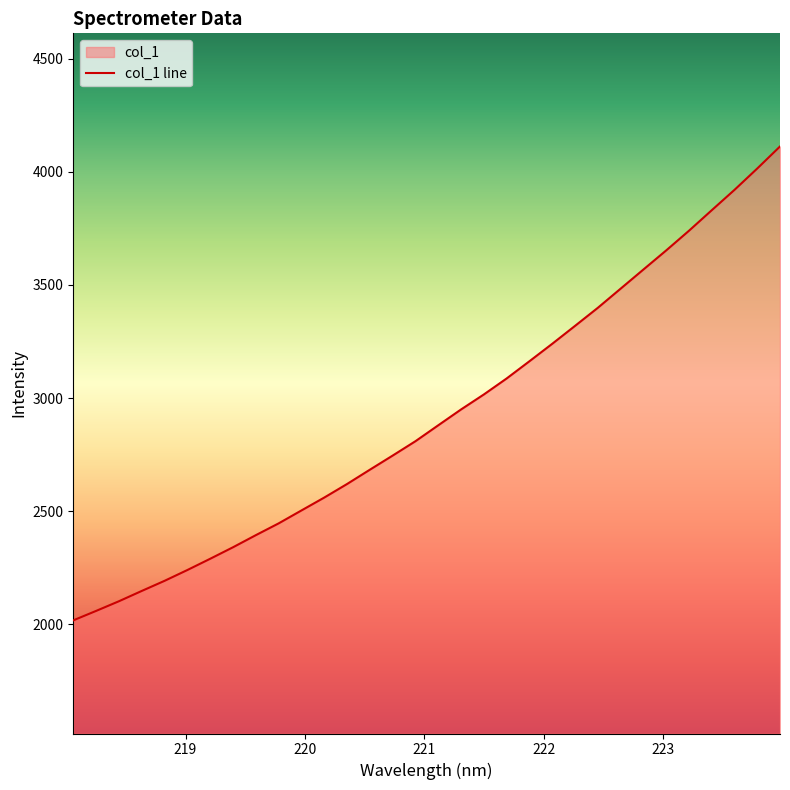

What is the average value?

2922.8